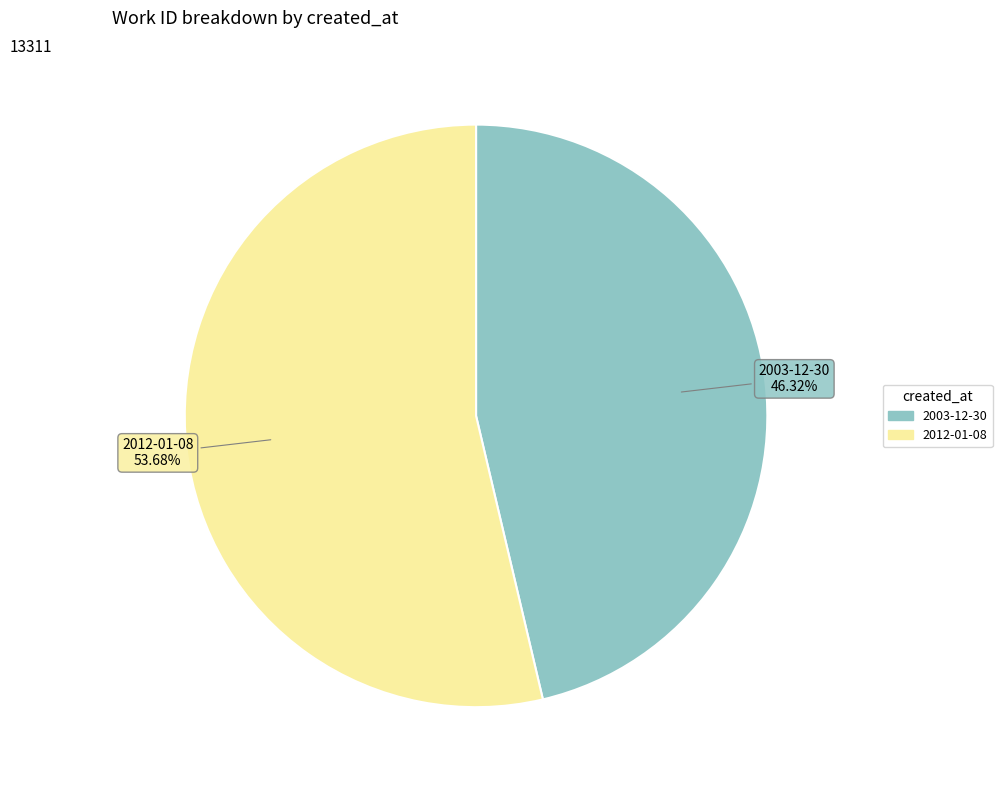

How many slices are in this pie chart?

2